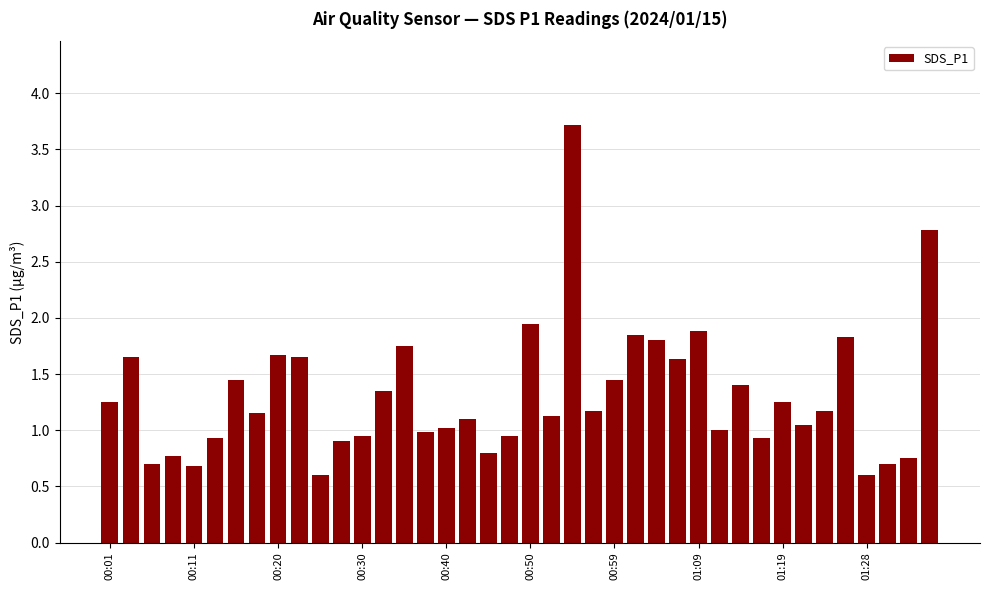

What is the difference between the maximum and minimum values?

3.1